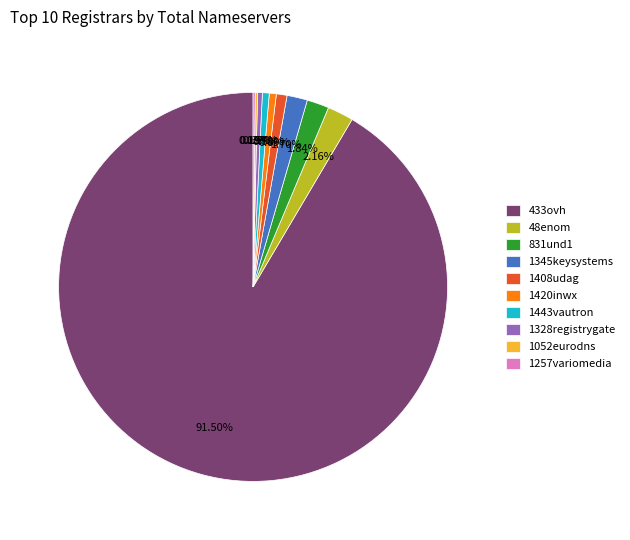

To the nearest percent, what portion does 1345keysystems represent?

2%